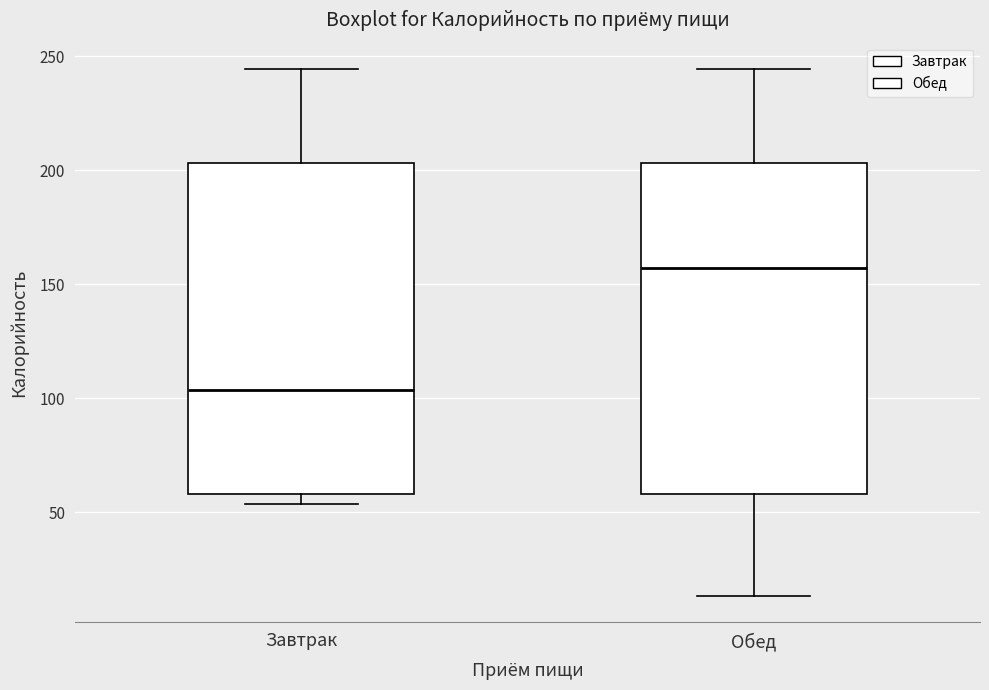

Where is the upper edge of the box for Завтрак on the y-axis? The values are not printed on the chart, so give them approximately, as read against the axis.

205